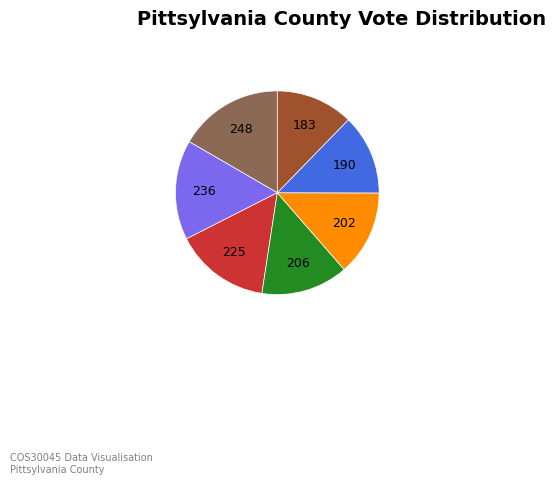

Is there a majority slice in this chart?

No